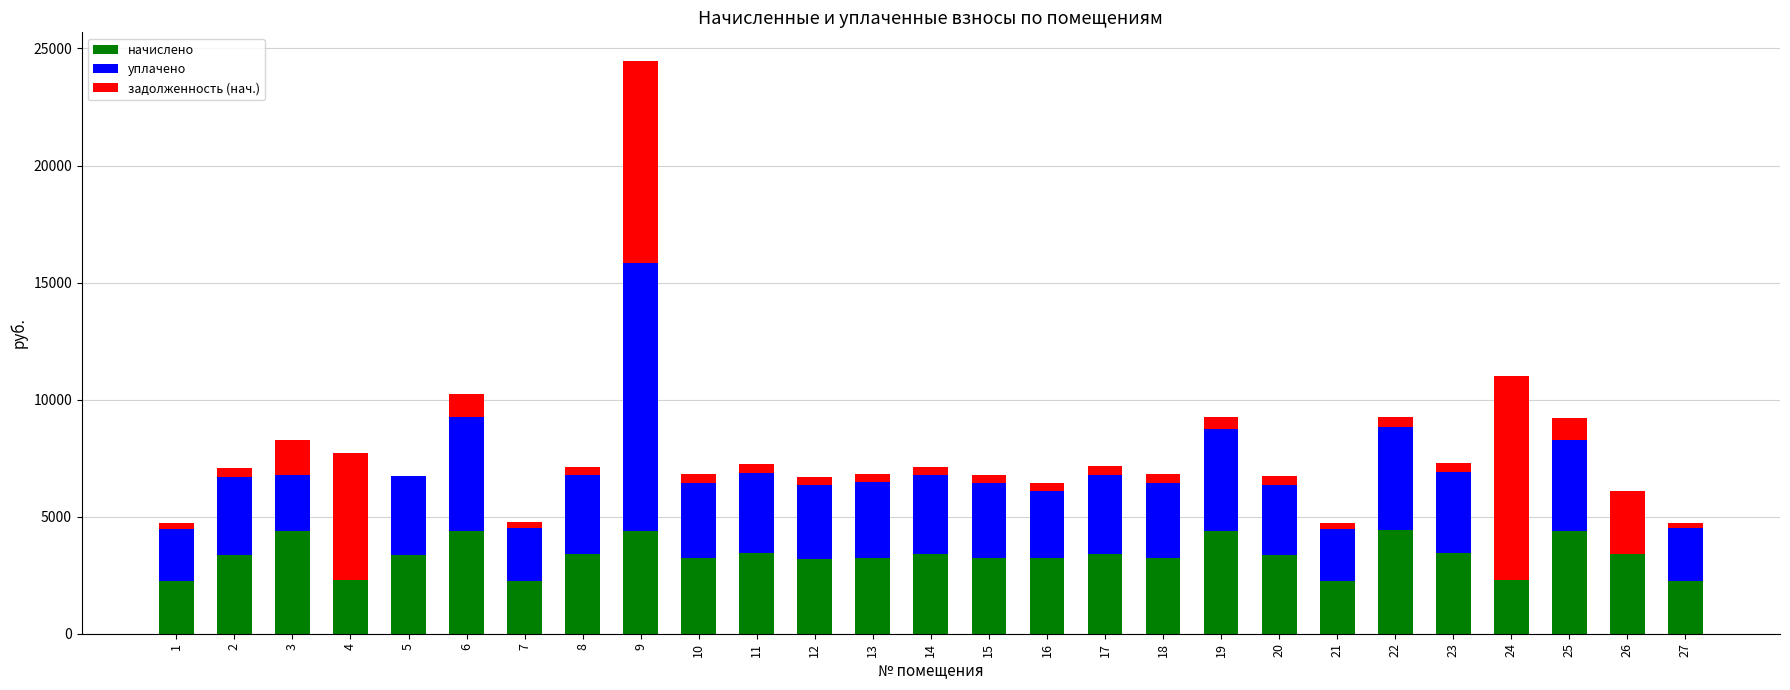

How many data points in начислено are above 3369?

14